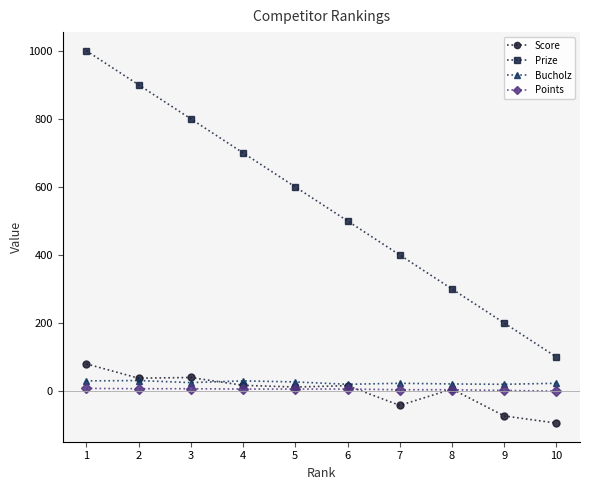

The value of Bucholz at 3 is 25. True or false?

True